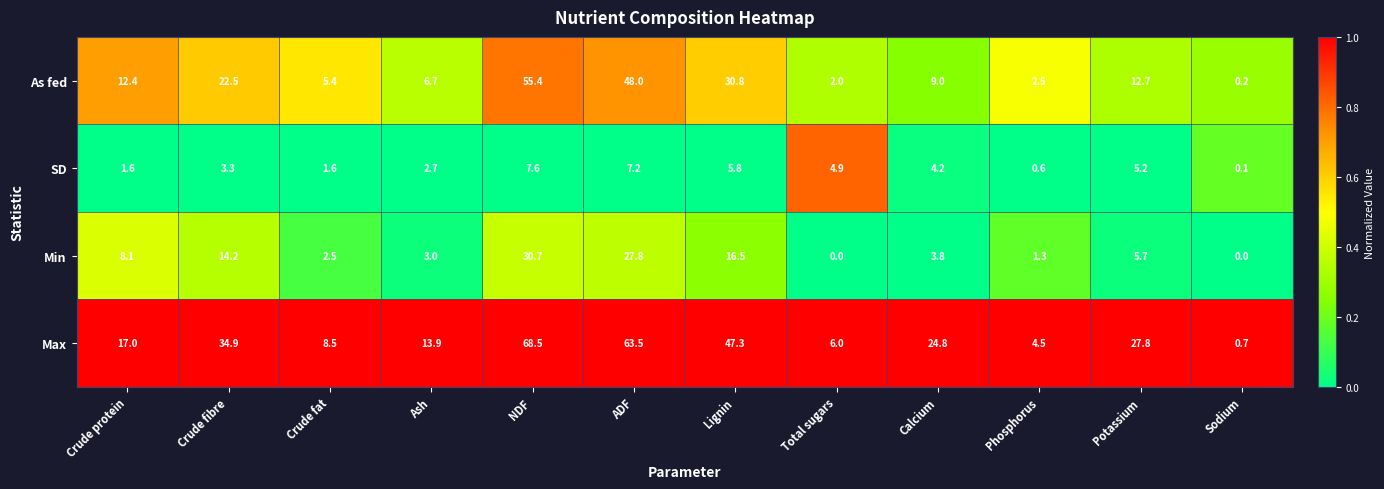

Which series has the widest spread of values?

Max